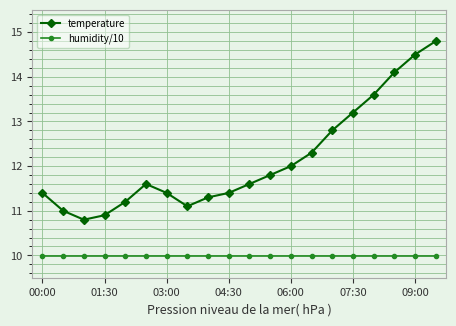

Which series has the largest range (max minus min)?

temperature